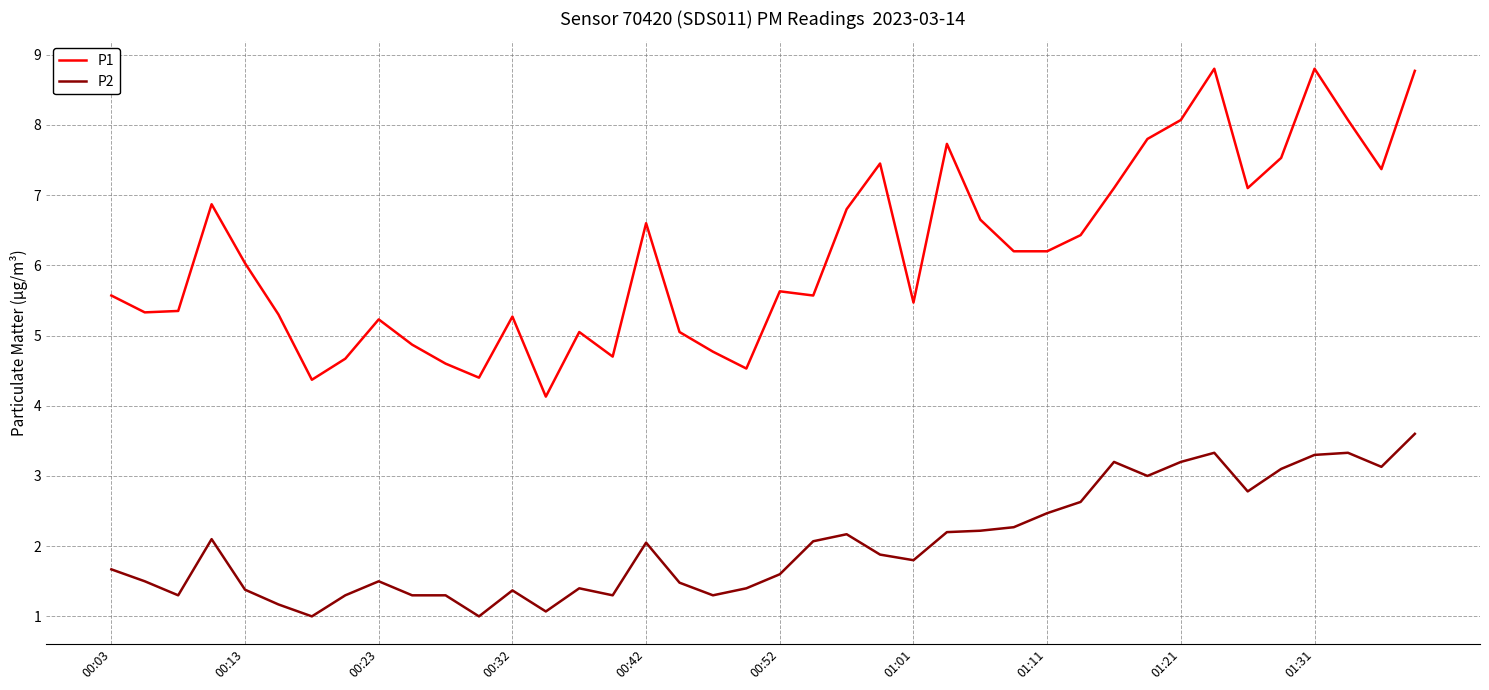

Rank the series by their average value, from highest to lowest.

P1, P2